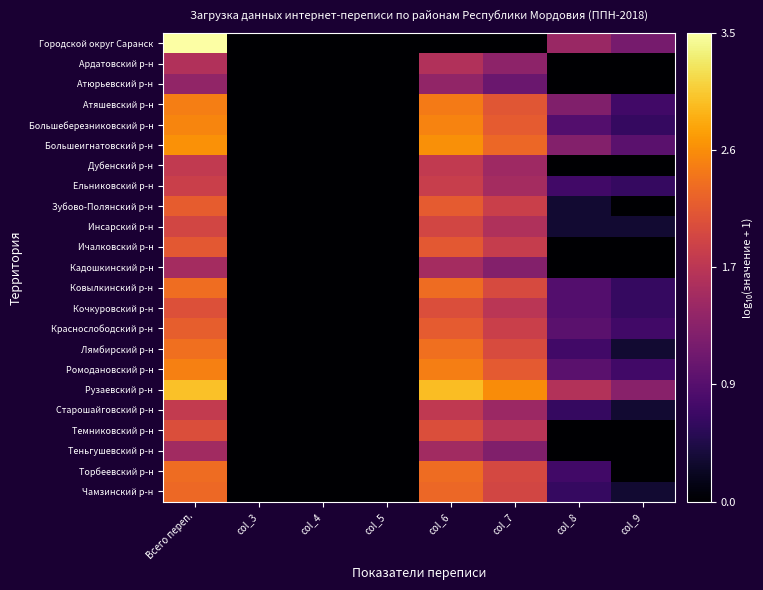

Reading left to right, list all the values displayed in this chart.

Городской округ Саранск: Всего переп.=3.5	col_3=0.0	col_4=0.0	col_5=0.0	col_6=0.0	col_7=0.0	col_8=1.4	col_9=1.1
Ардатовский р-н: Всего переп.=1.7	col_3=0.0	col_4=0.0	col_5=0.0	col_6=1.7	col_7=1.3	col_8=0.0	col_9=0.0
Атюрьевский р-н: Всего переп.=1.4	col_3=0.0	col_4=0.0	col_5=0.0	col_6=1.4	col_7=1.0	col_8=0.0	col_9=0.0
Атяшевский р-н: Всего переп.=2.5	col_3=0.0	col_4=0.0	col_5=0.0	col_6=2.5	col_7=2.1	col_8=1.2	col_9=0.7
Большеберезниковский р-н: Всего переп.=2.5	col_3=0.0	col_4=0.0	col_5=0.0	col_6=2.5	col_7=2.2	col_8=0.8	col_9=0.6
Большеигнатовский р-н: Всего переп.=2.6	col_3=0.0	col_4=0.0	col_5=0.0	col_6=2.6	col_7=2.3	col_8=1.3	col_9=0.9
Дубенский р-н: Всего переп.=1.8	col_3=0.0	col_4=0.0	col_5=0.0	col_6=1.8	col_7=1.5	col_8=0.0	col_9=0.0
Ельниковский р-н: Всего переп.=1.9	col_3=0.0	col_4=0.0	col_5=0.0	col_6=1.9	col_7=1.5	col_8=0.7	col_9=0.6
Зубово-Полянский р-н: Всего переп.=2.2	col_3=0.0	col_4=0.0	col_5=0.0	col_6=2.2	col_7=1.9	col_8=0.3	col_9=0.0
Инсарский р-н: Всего переп.=2.0	col_3=0.0	col_4=0.0	col_5=0.0	col_6=2.0	col_7=1.6	col_8=0.3	col_9=0.3
Ичалковский р-н: Всего переп.=2.2	col_3=0.0	col_4=0.0	col_5=0.0	col_6=2.2	col_7=1.8	col_8=0.0	col_9=0.0
Кадошкинский р-н: Всего переп.=1.5	col_3=0.0	col_4=0.0	col_5=0.0	col_6=1.5	col_7=1.3	col_8=0.0	col_9=0.0
Ковылкинский р-н: Всего переп.=2.4	col_3=0.0	col_4=0.0	col_5=0.0	col_6=2.3	col_7=2.0	col_8=0.8	col_9=0.6
Кочкуровский р-н: Всего переп.=2.1	col_3=0.0	col_4=0.0	col_5=0.0	col_6=2.1	col_7=1.7	col_8=0.8	col_9=0.6
Краснослободский р-н: Всего переп.=2.2	col_3=0.0	col_4=0.0	col_5=0.0	col_6=2.2	col_7=1.9	col_8=0.9	col_9=0.7
Лямбирский р-н: Всего переп.=2.4	col_3=0.0	col_4=0.0	col_5=0.0	col_6=2.4	col_7=2.0	col_8=0.7	col_9=0.3
Ромодановский р-н: Всего переп.=2.5	col_3=0.0	col_4=0.0	col_5=0.0	col_6=2.5	col_7=2.2	col_8=0.9	col_9=0.7
Рузаевский р-н: Всего переп.=3.0	col_3=0.0	col_4=0.0	col_5=0.0	col_6=3.0	col_7=2.6	col_8=1.7	col_9=1.3
Старошайговский р-н: Всего переп.=1.8	col_3=0.0	col_4=0.0	col_5=0.0	col_6=1.8	col_7=1.5	col_8=0.6	col_9=0.3
Темниковский р-н: Всего переп.=2.1	col_3=0.0	col_4=0.0	col_5=0.0	col_6=2.1	col_7=1.7	col_8=0.0	col_9=0.0
Теньгушевский р-н: Всего переп.=1.5	col_3=0.0	col_4=0.0	col_5=0.0	col_6=1.5	col_7=1.2	col_8=0.0	col_9=0.0
Торбеевский р-н: Всего переп.=2.3	col_3=0.0	col_4=0.0	col_5=0.0	col_6=2.3	col_7=2.0	col_8=0.7	col_9=0.0
Чамзинский р-н: Всего переп.=2.3	col_3=0.0	col_4=0.0	col_5=0.0	col_6=2.3	col_7=2.0	col_8=0.6	col_9=0.3